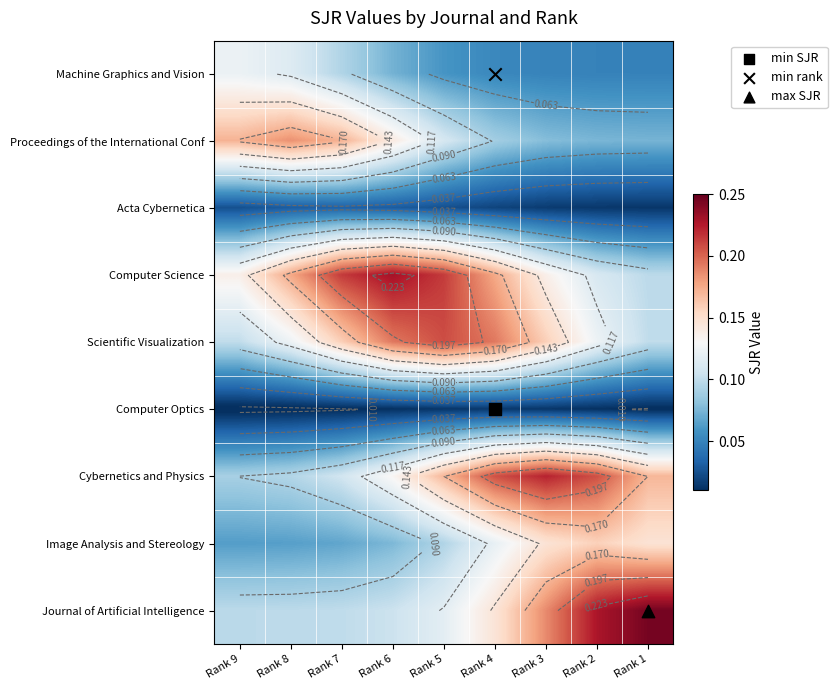

Where is Computer Optics nearest to the value 0?

Rank 9